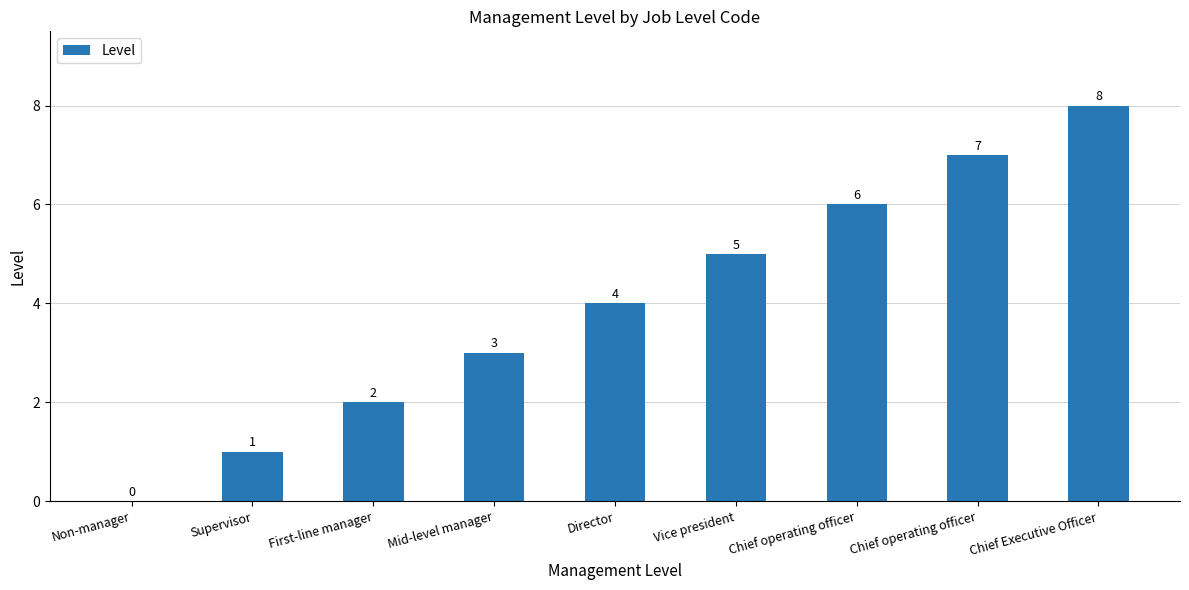

What is the difference between the second highest and minimum values?

7